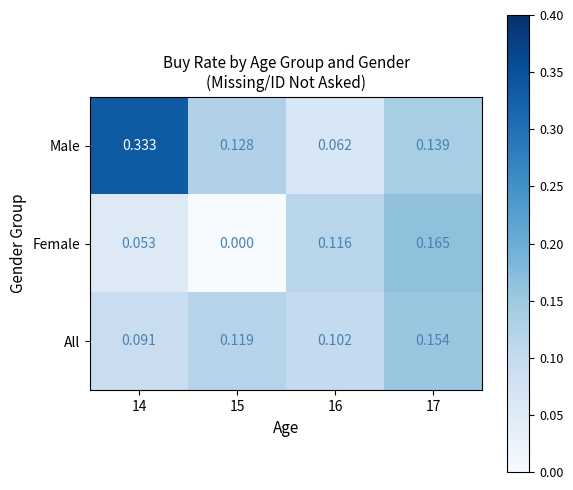

Is the value of All at 17 greater than the value of Male at 15?

Yes